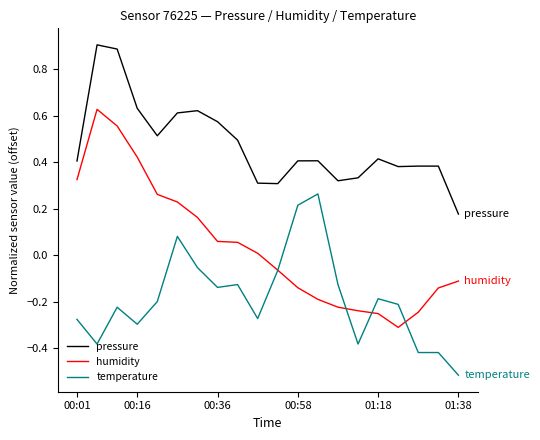

What is the difference between the second highest and minimum values in the pressure series?

0.7